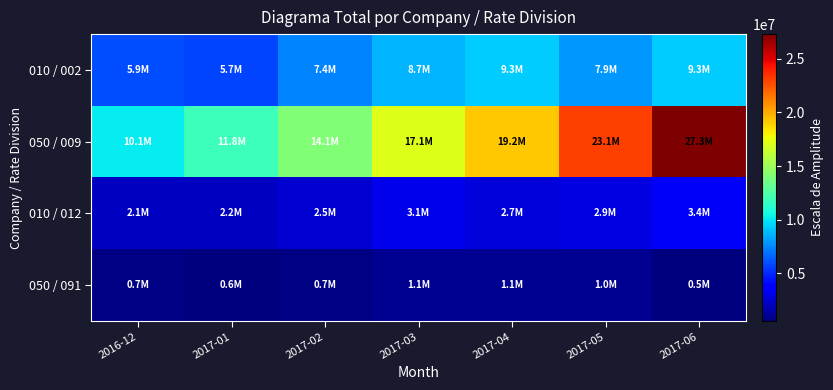

How many distinct data groups are displayed?

4